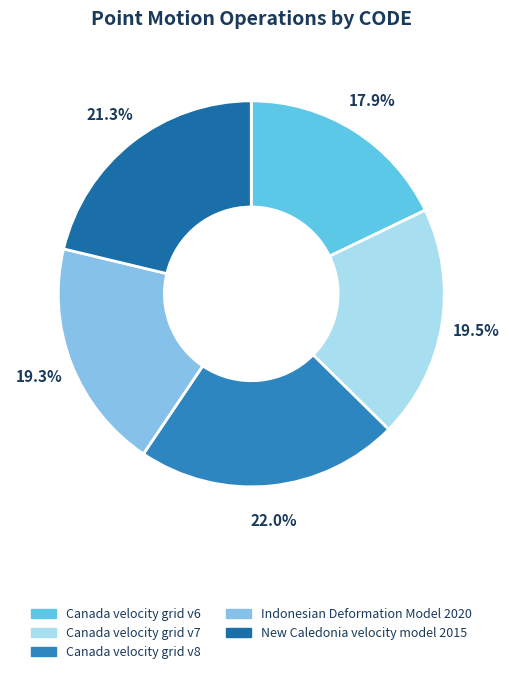

What is the ratio of the value at Canada velocity grid v8 to the value at Canada velocity grid v7?

1.1